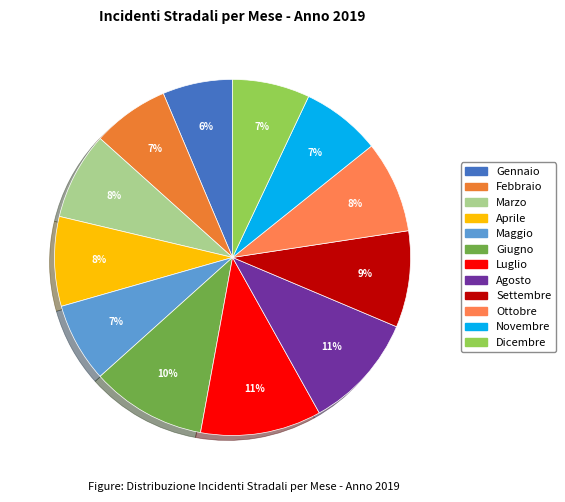

Is it true that Settembre is 9% of the pie?

True